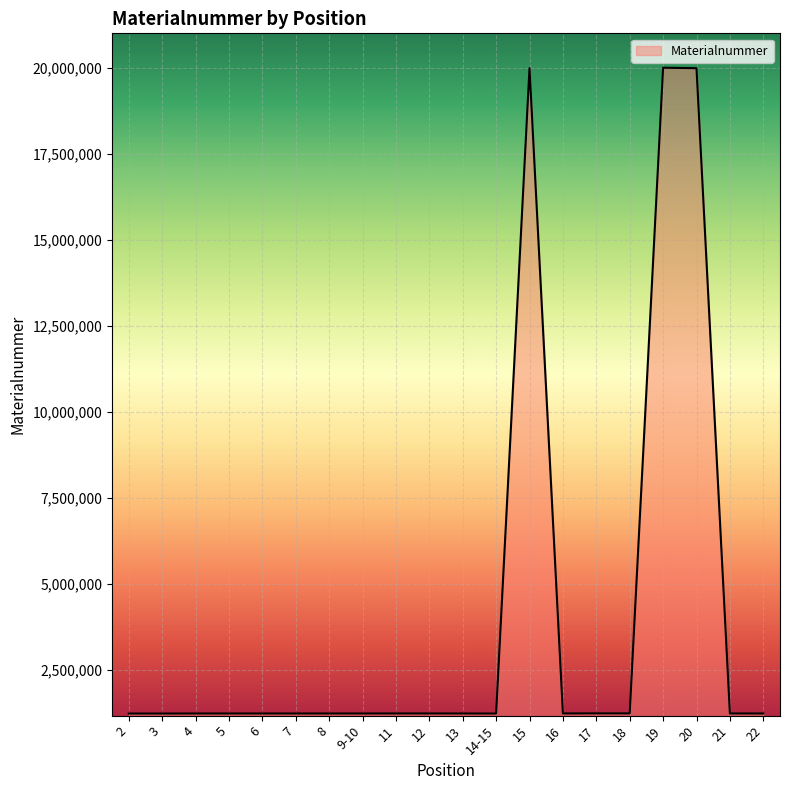

Is it true that the value at 3 is 1220317?

True